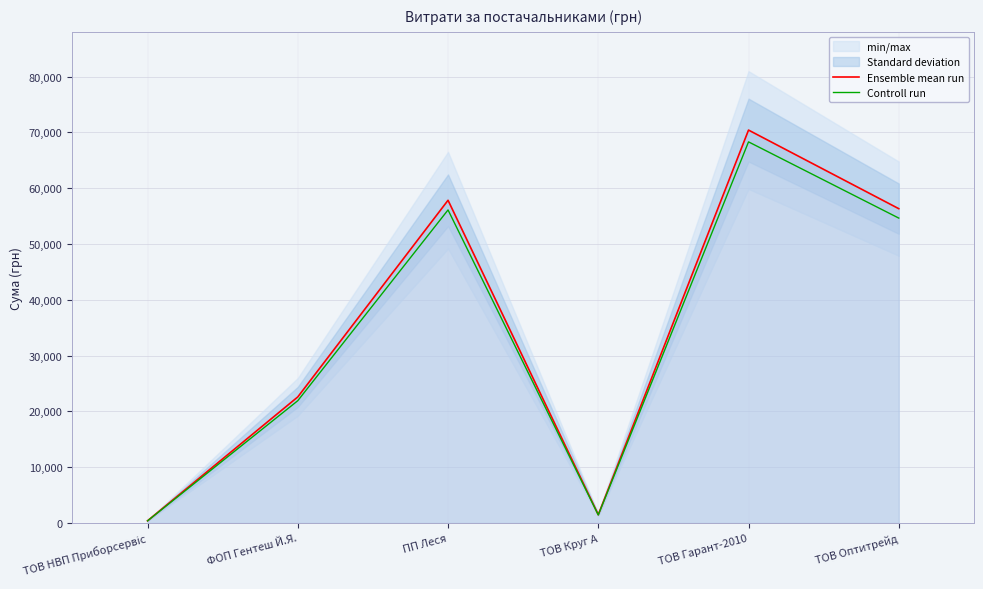

Read the Controll run value at ТОВ Оптитрейд.

54636.1